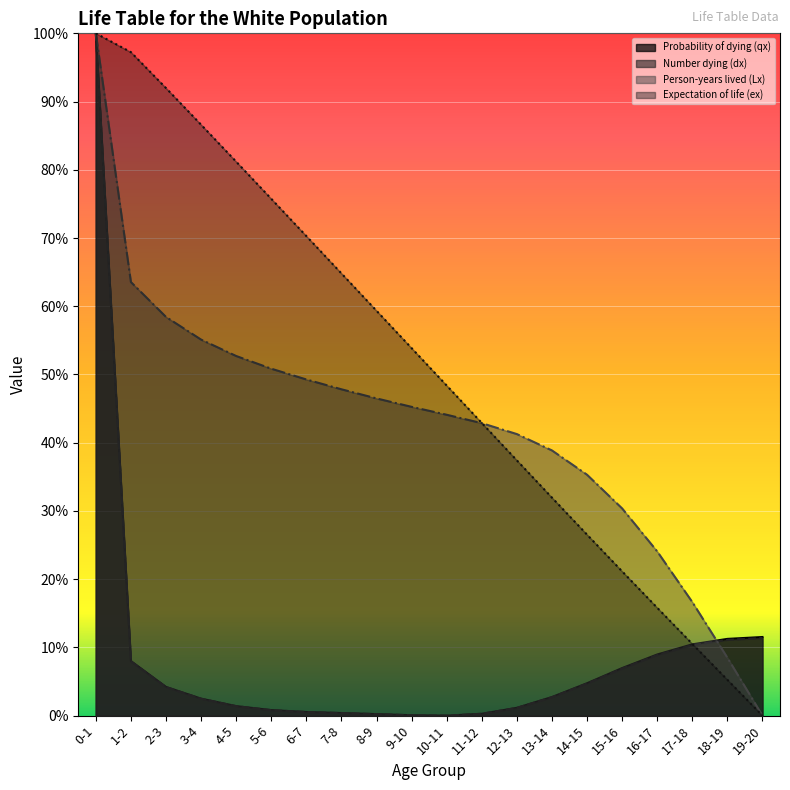

What is the sum of all Expectation of life (ex) values?

10.2